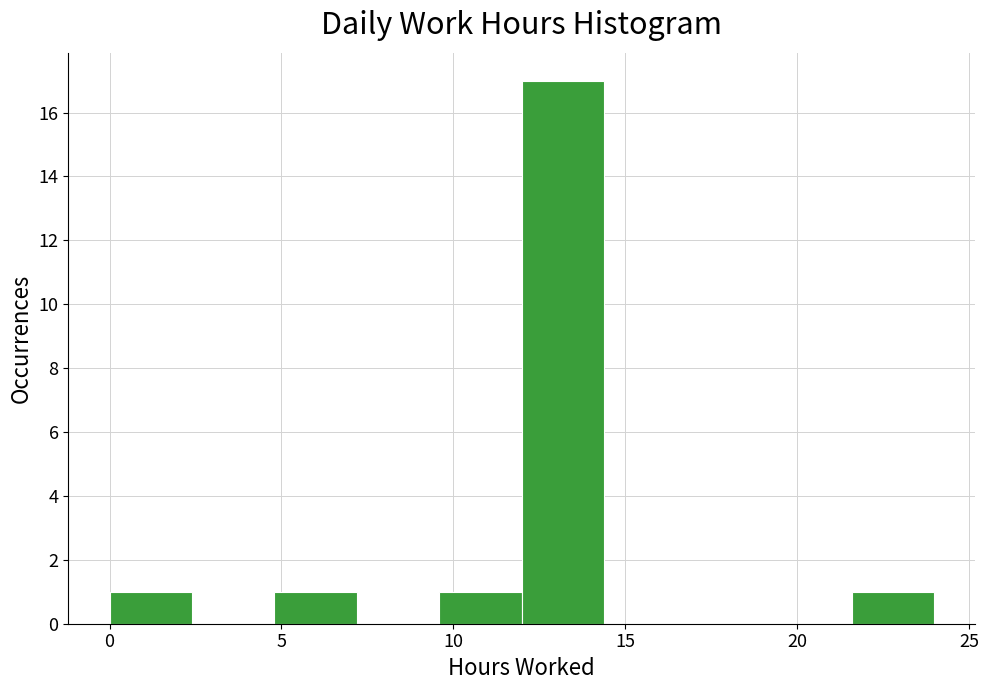

Which range on the x-axis has the tallest bar?

12.0 to 14.5